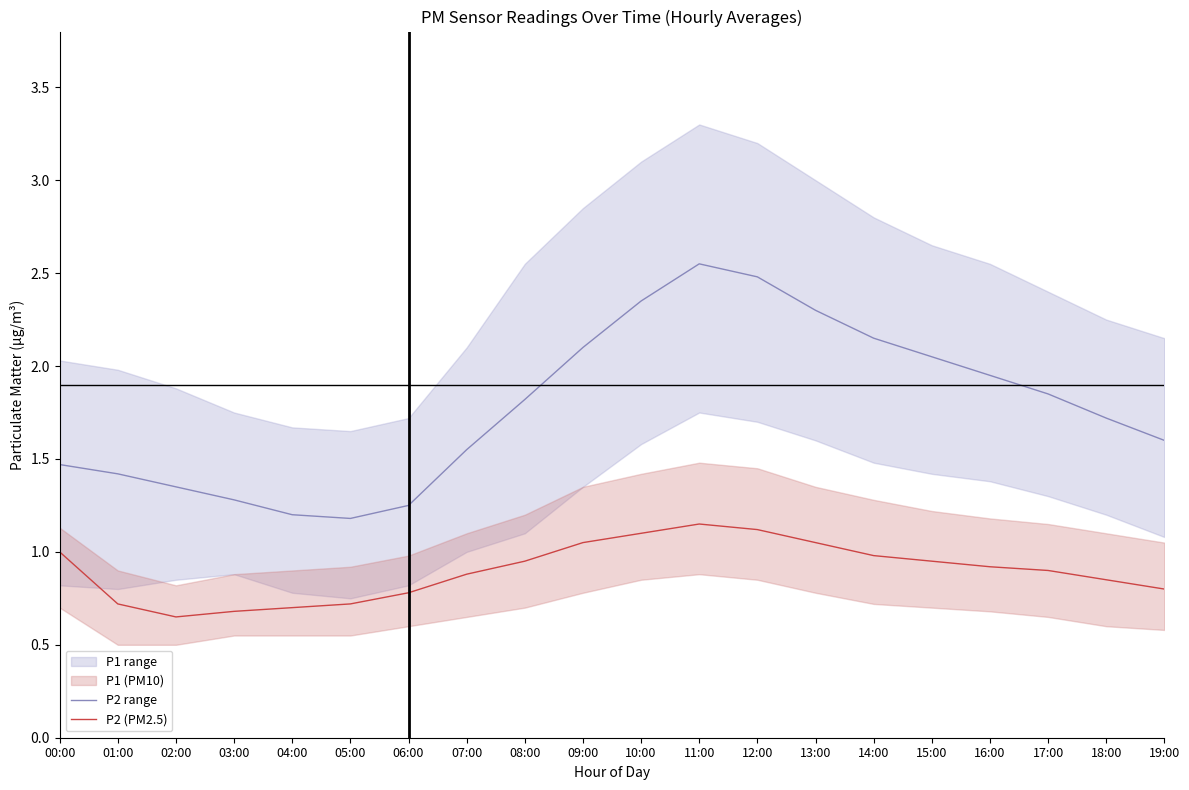

What is the value of the P1 (PM10) point at the 12th from the left?

2.5